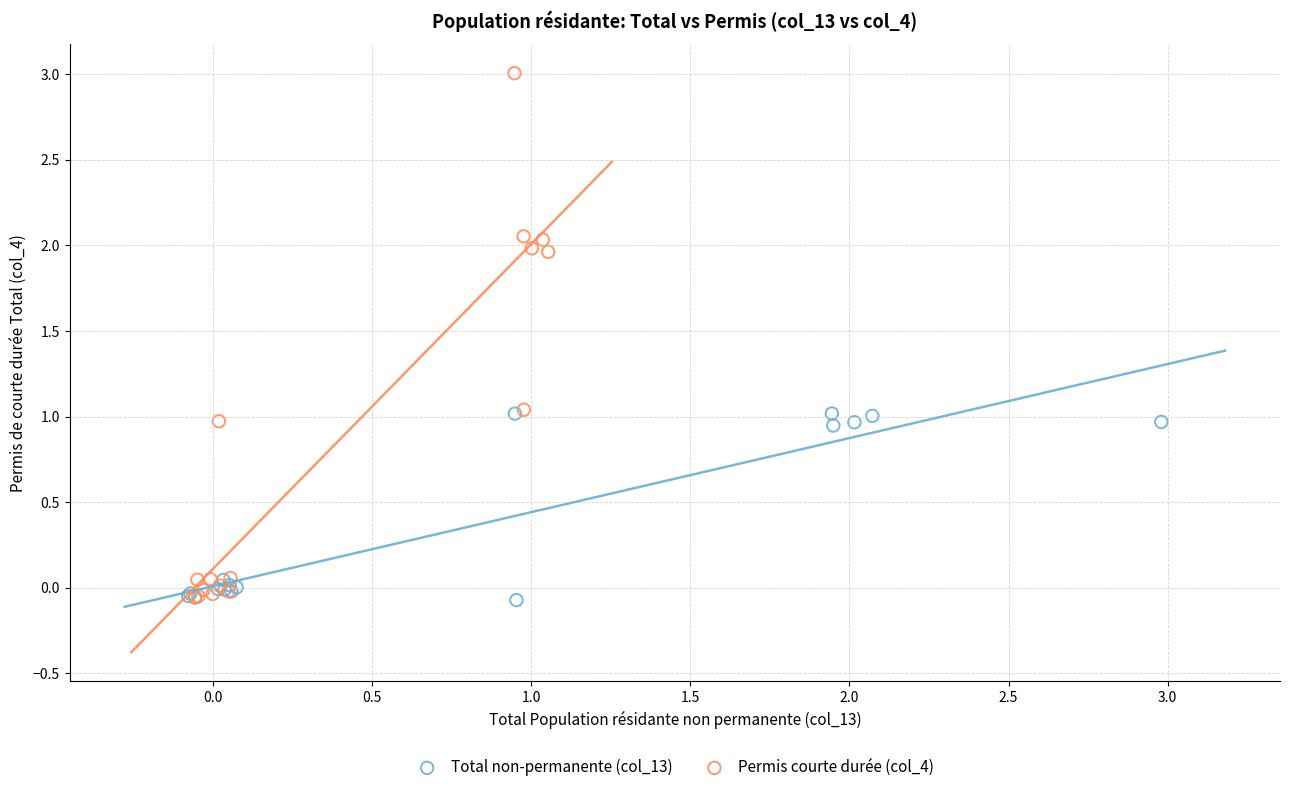

Which series has the widest spread of Y values?

Permis courte durée (col_4)